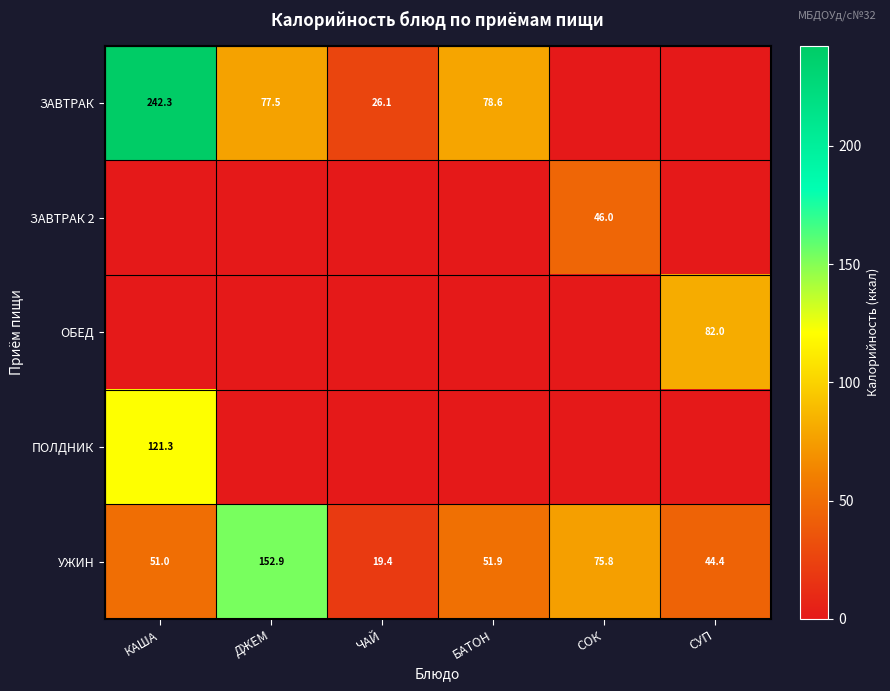

At how many categories does at least one series exceed 138?

2